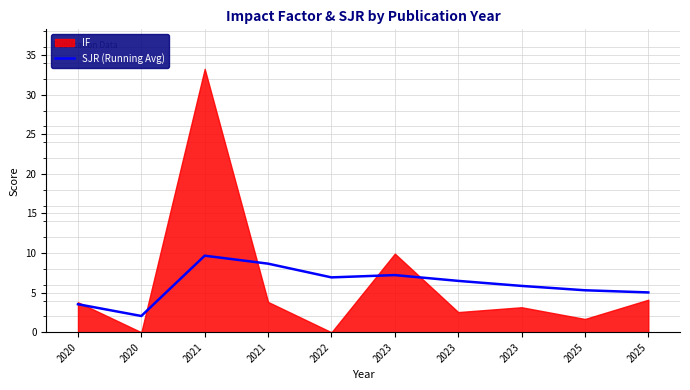

What is the difference between the second highest and minimum values?

6.6